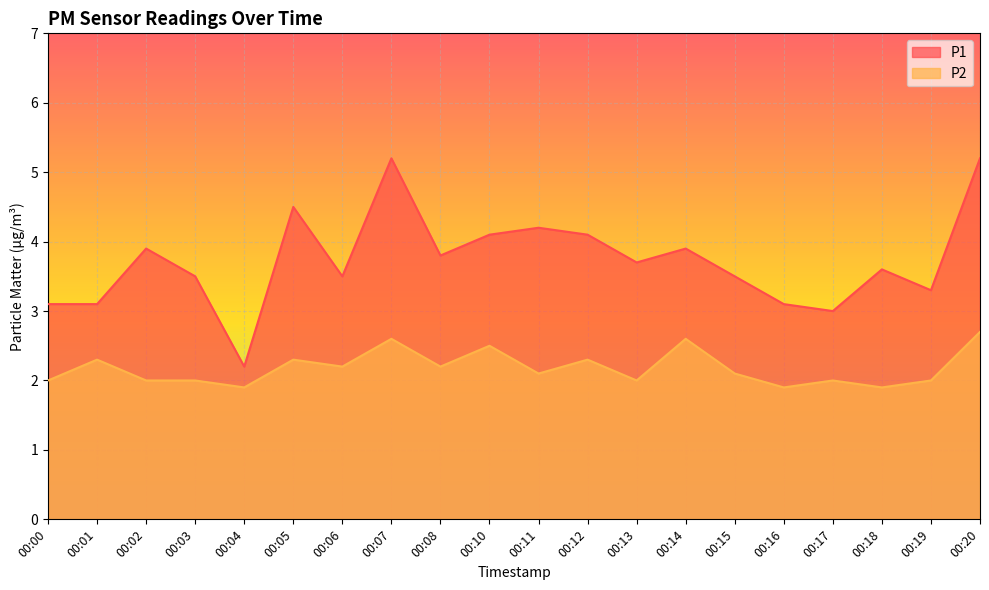

The value of P1 at 00:12 is 1.9. True or false?

False